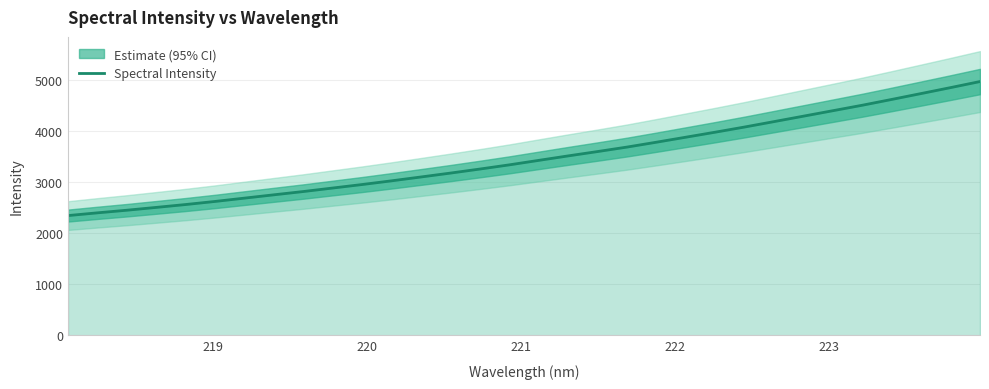

What is the lowest value of the Spectral Intensity series?

2344.7